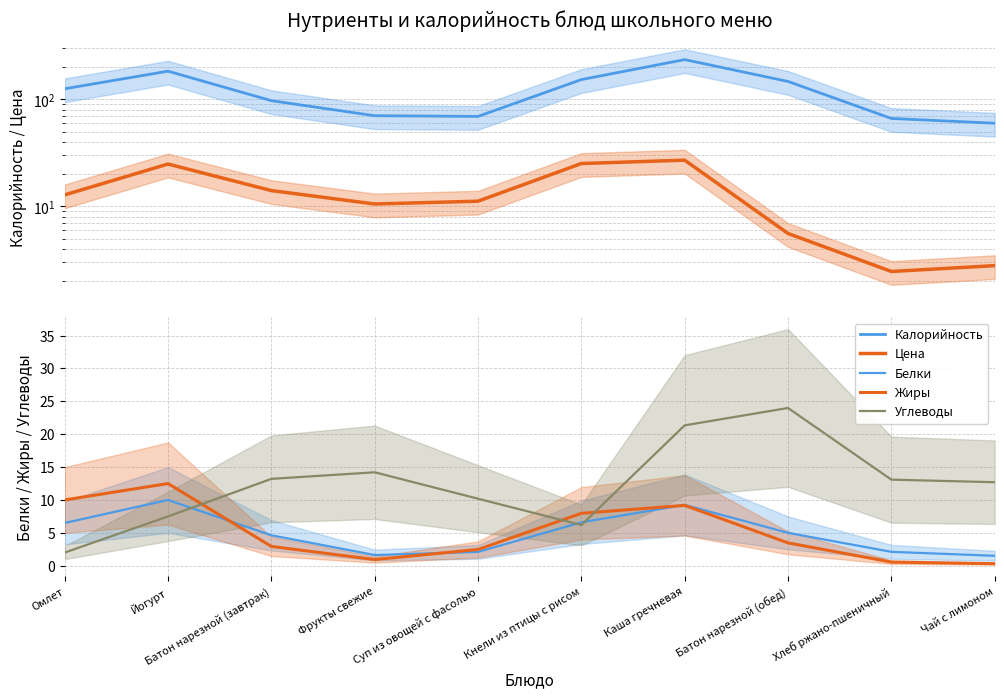

At which label does Цена reach its peak?

Каша гречневая